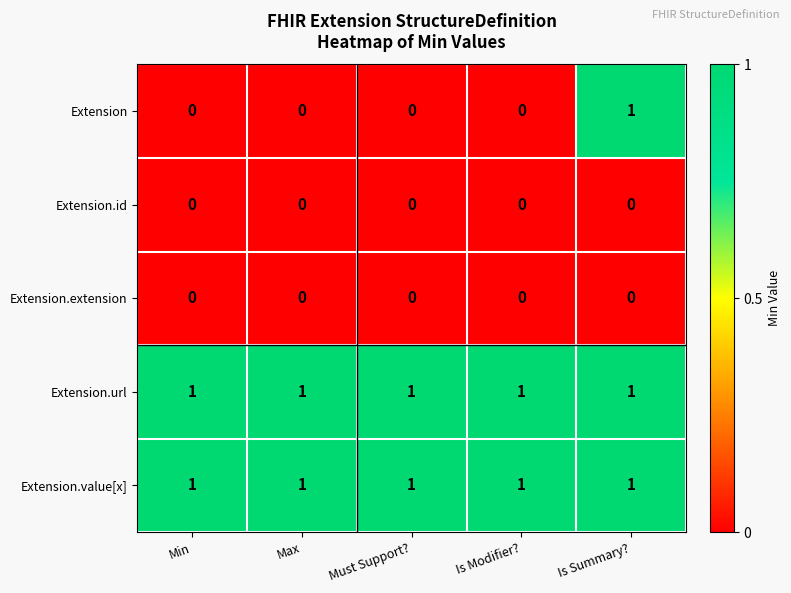

How many series are shown in this chart?

5